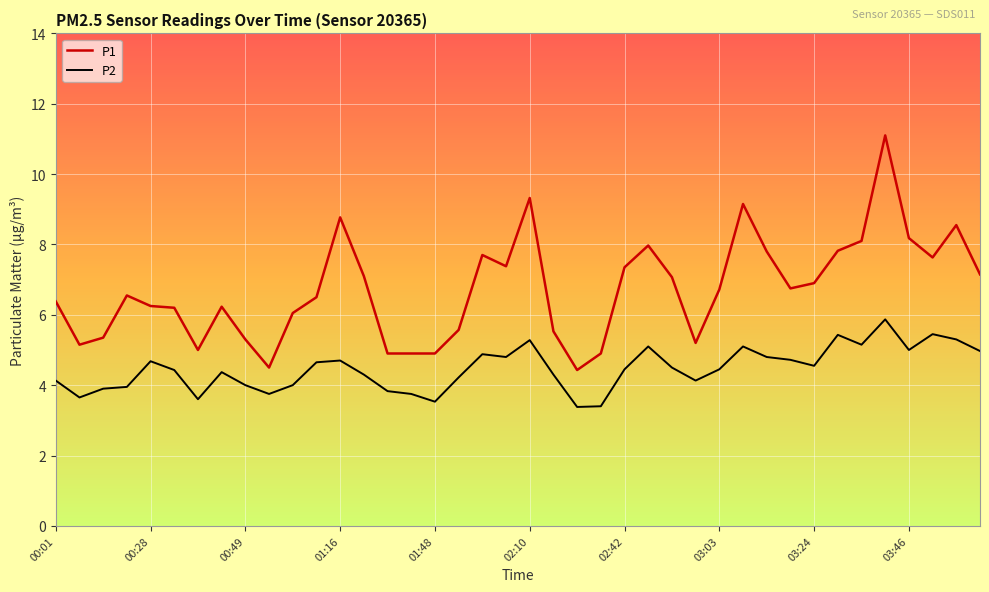

True or false: P1 and P2 intersect in this chart.

False